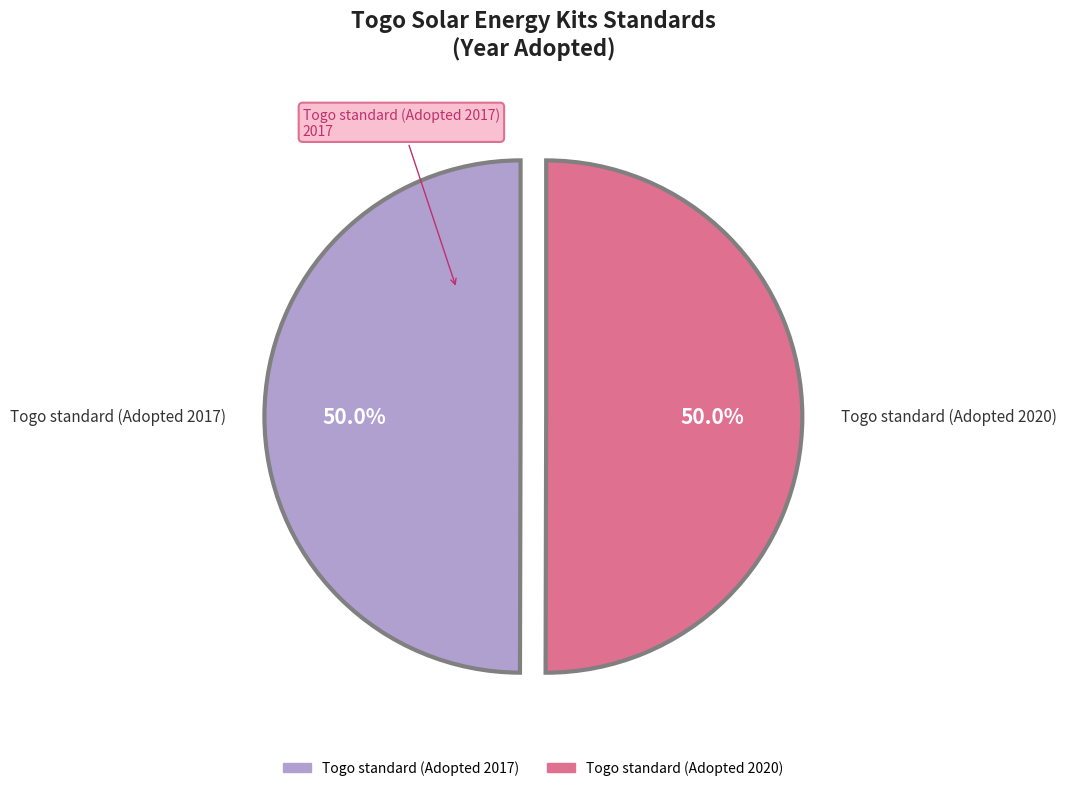

To the nearest percent, what percentage of the pie is Togo standard (Adopted 2017)?

50%